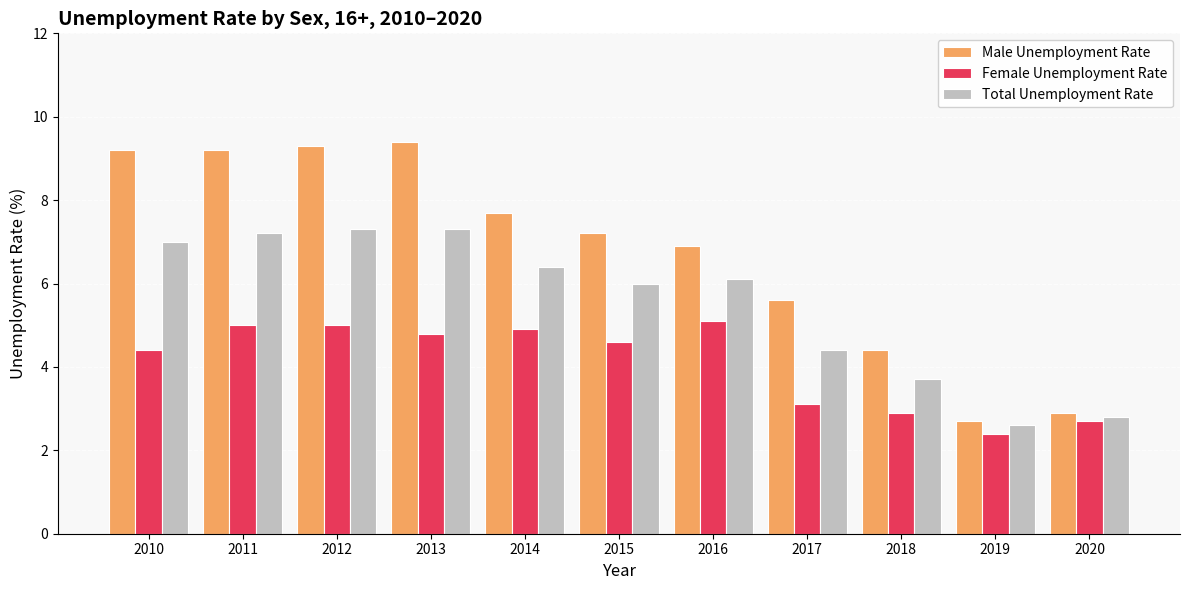

What is the sum of all Male Unemployment Rate values?

74.5